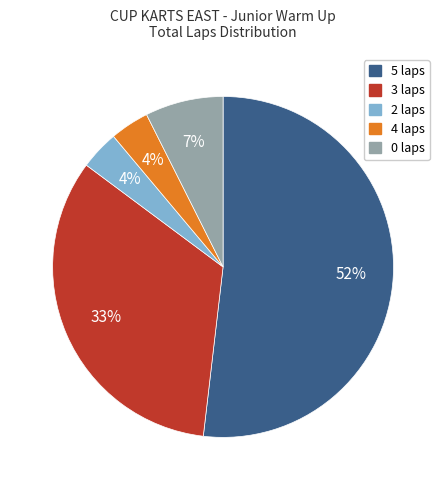

True or false: 0 laps accounts for 16% of the total.

False